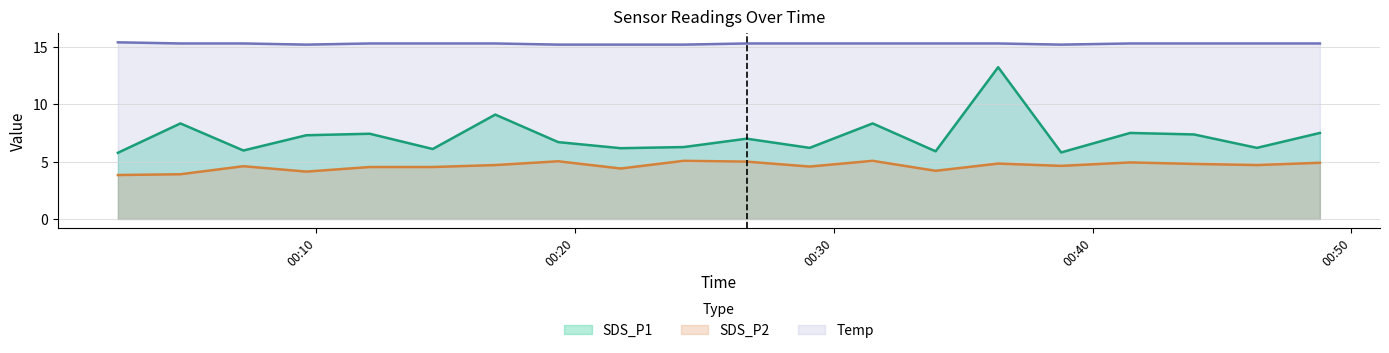

True or false: SDS_P2 and Temp cross at least once.

False